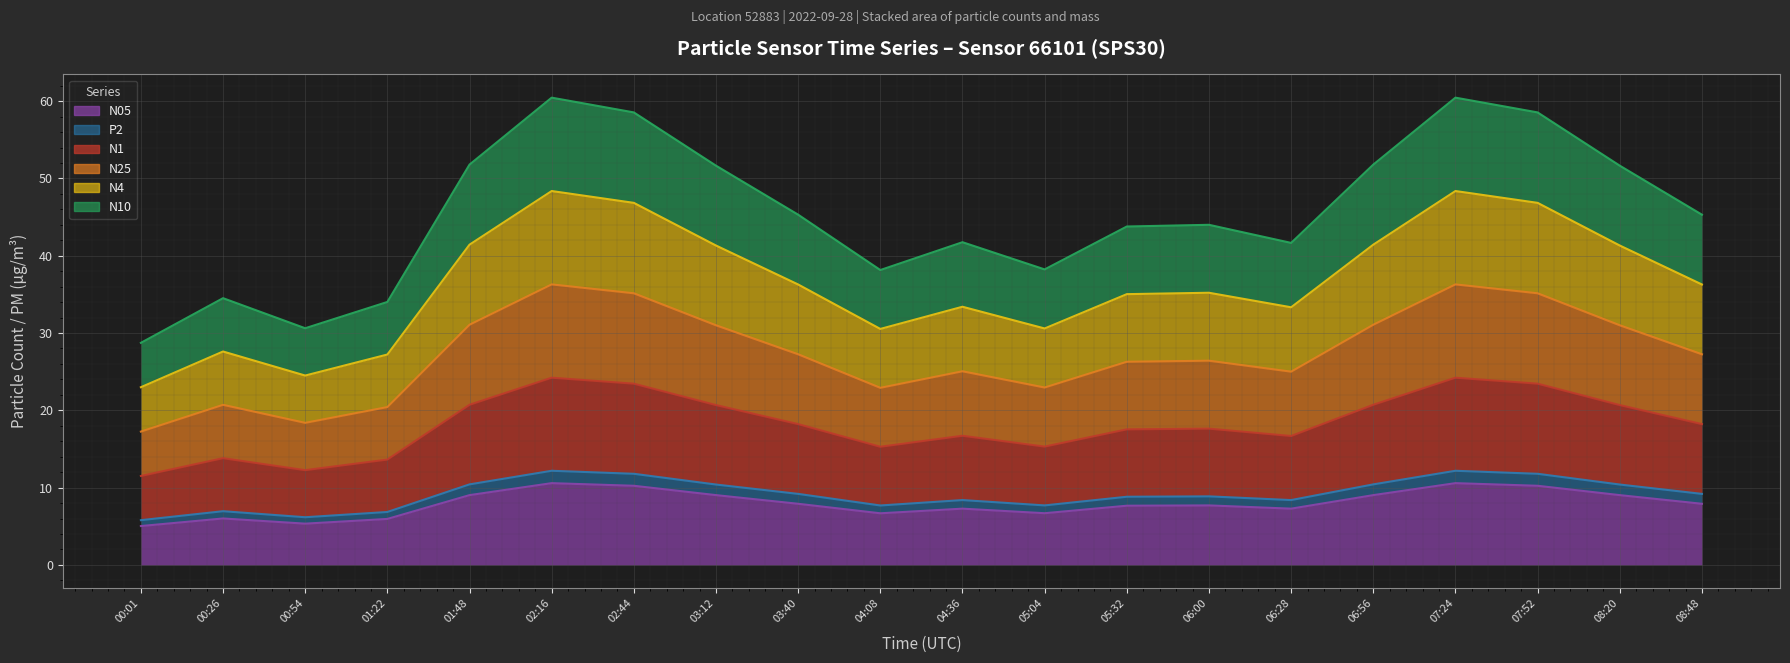

How many categories are shown in the chart?

20